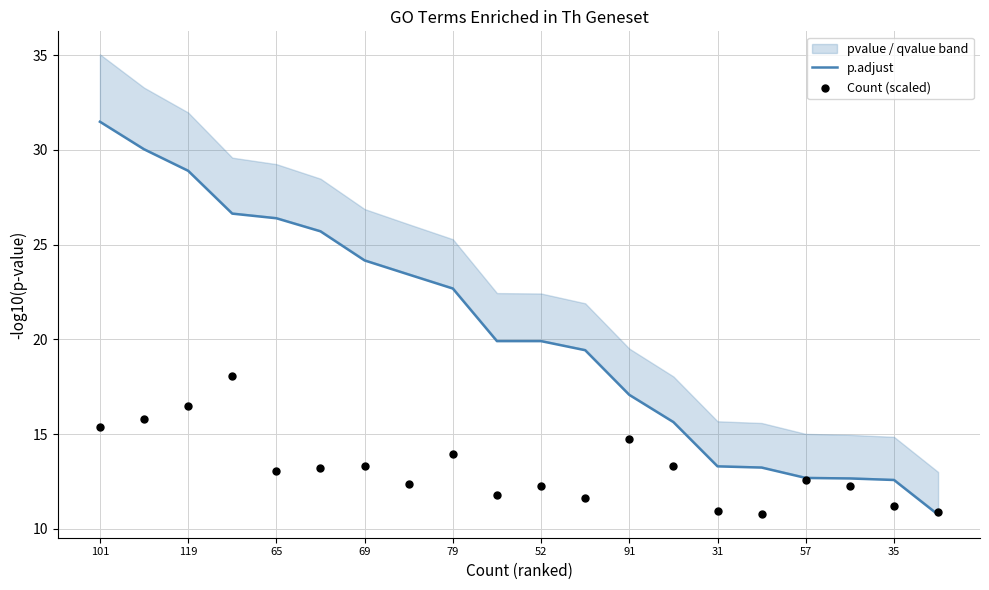

At which label does p.adjust first exceed 19?

101